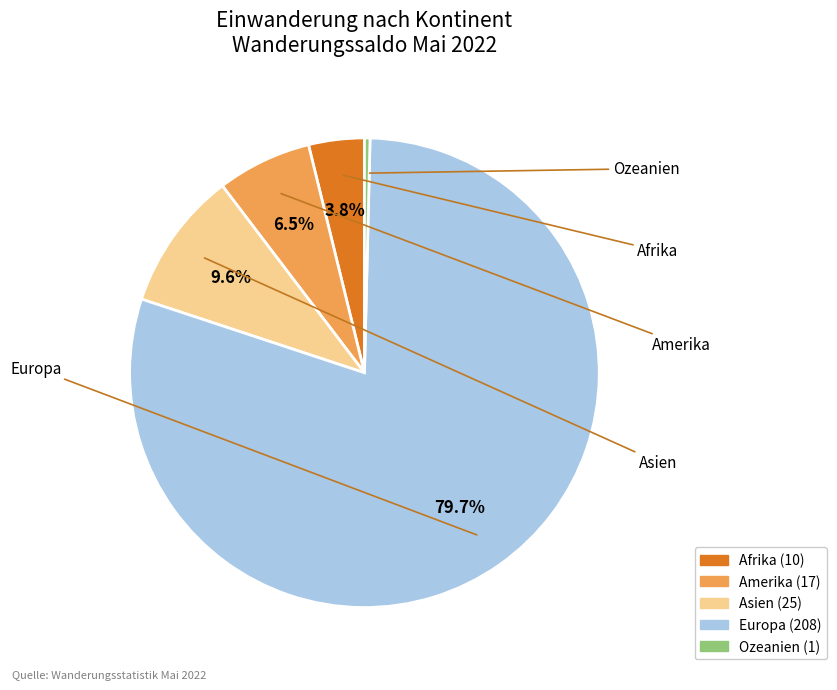

To the nearest percent, what portion does Amerika represent?

7%